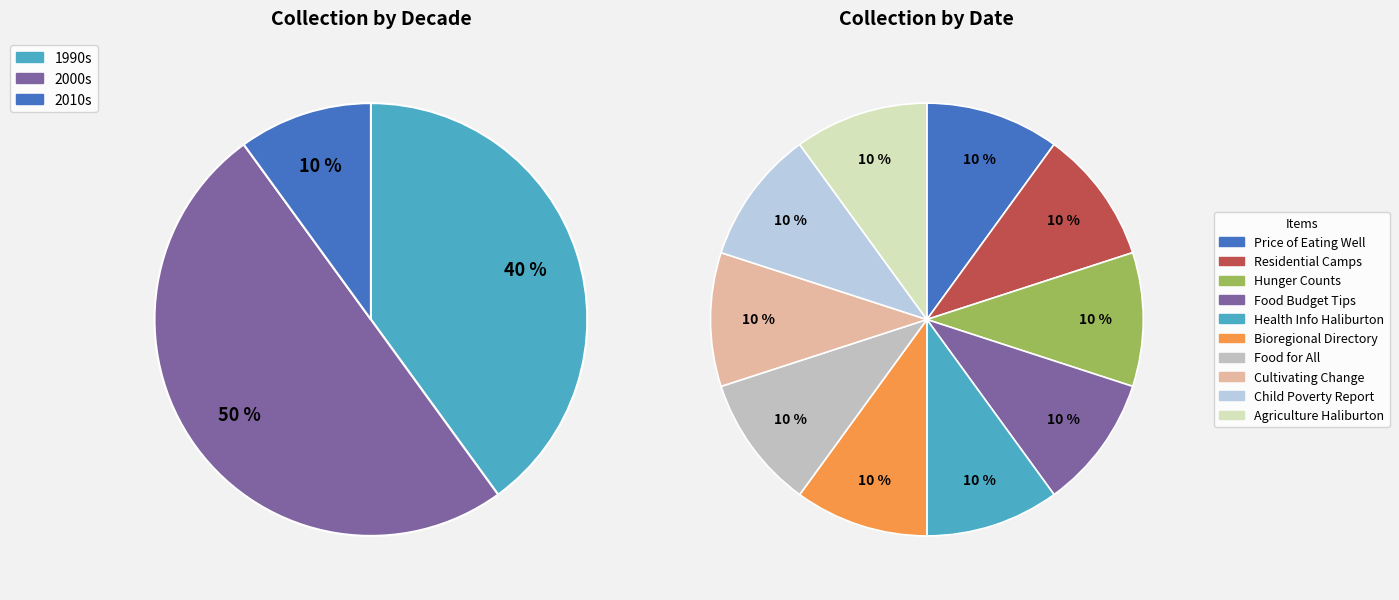

Does The Price of Eating Well in Haliburton account for over 50% of the chart?

No